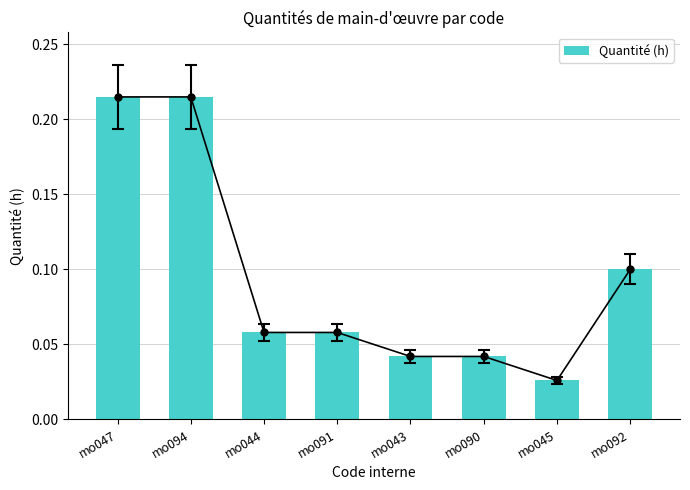

Does the chart contain stacked bars?

No